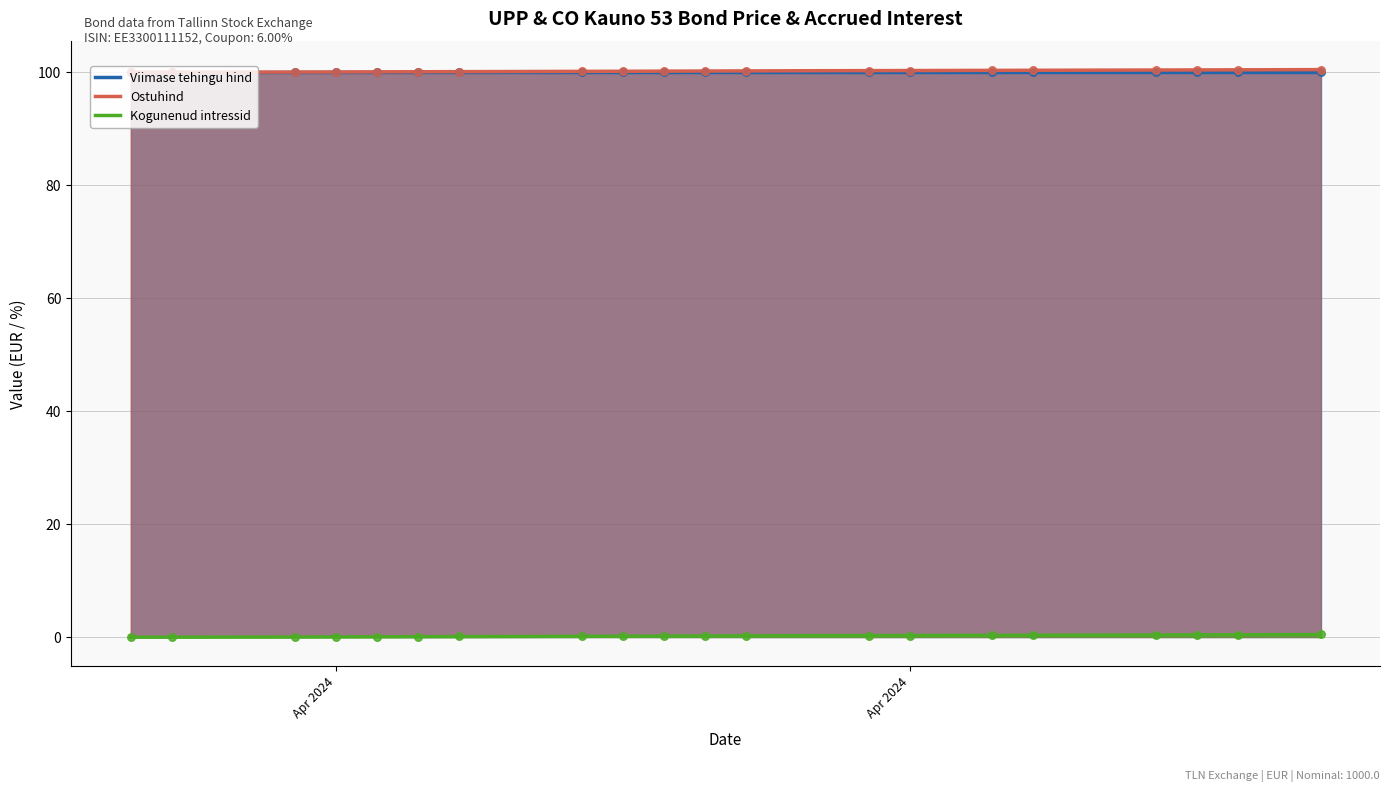

Which series has the largest total across all categories?

Ostuhind